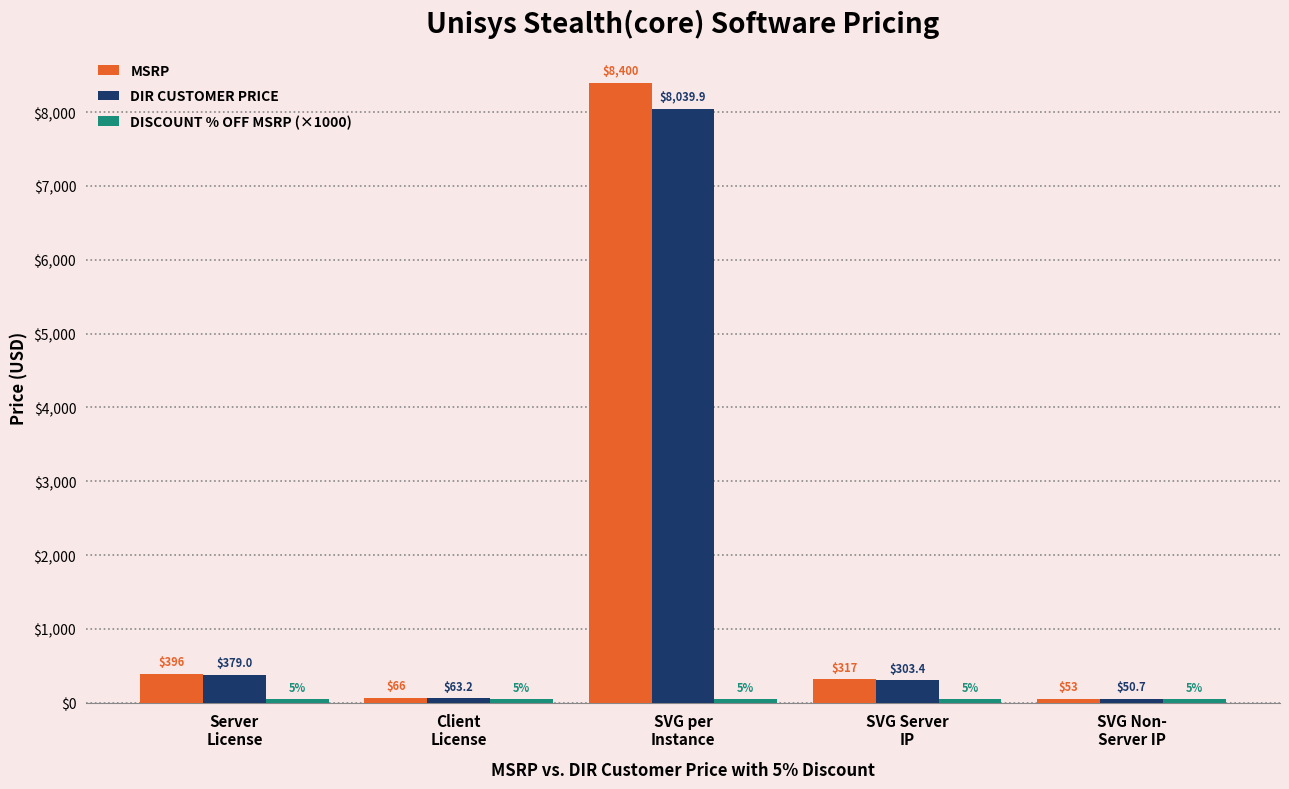

Does the chart contain any negative values?

No